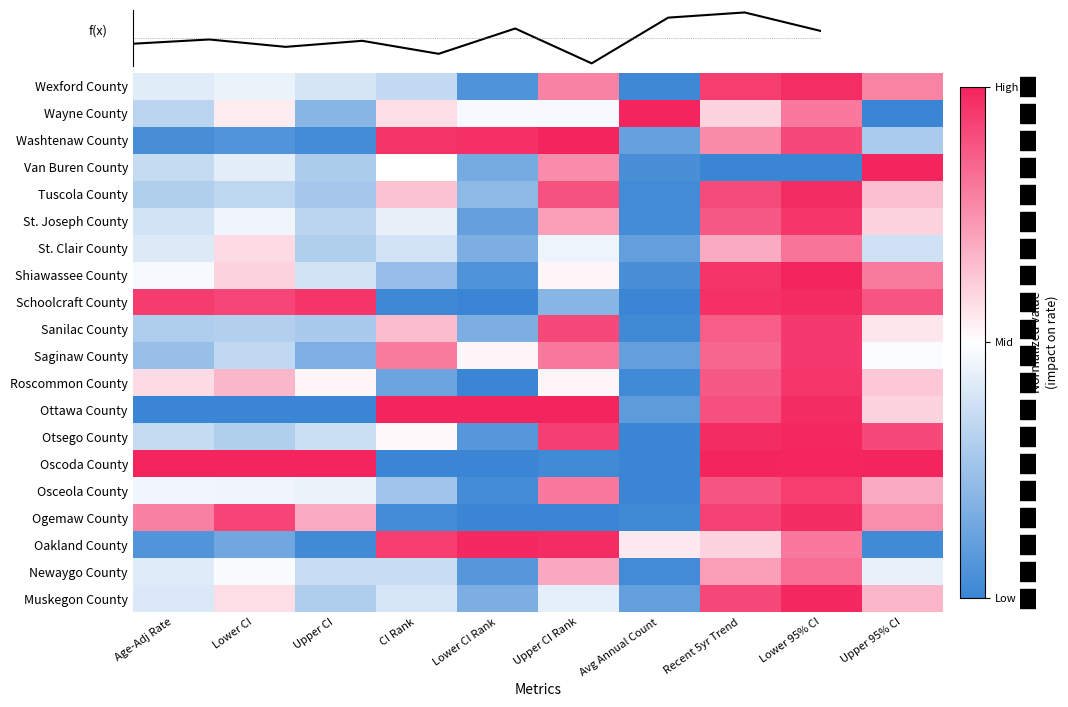

How many values in Washtenaw County are above zero?

5